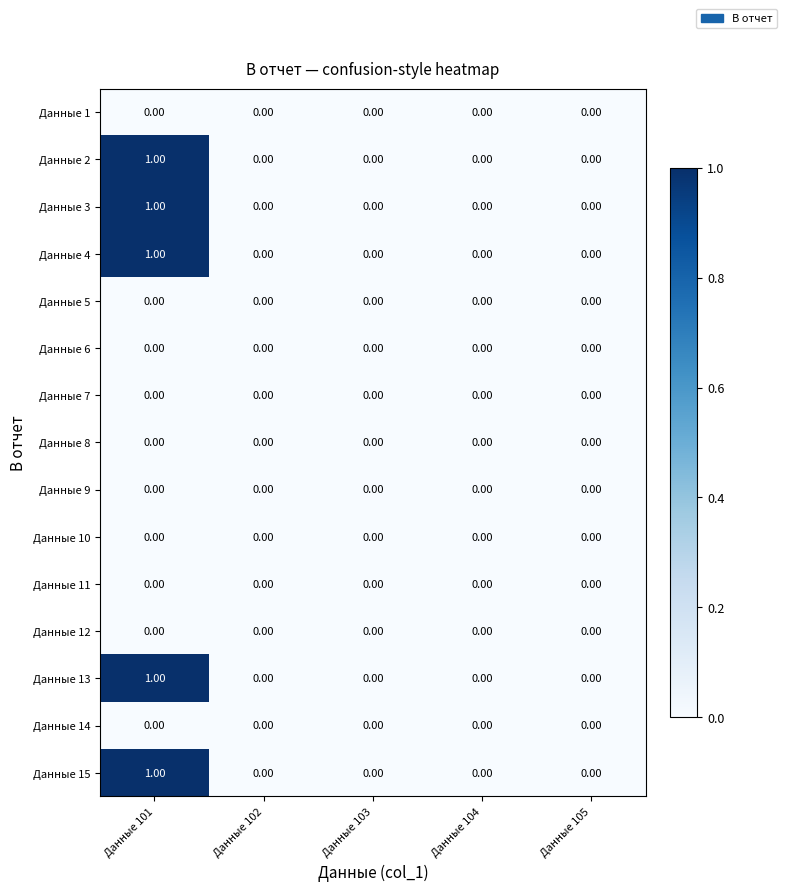

At which category does the chart reach its peak across all series?

Данные 101